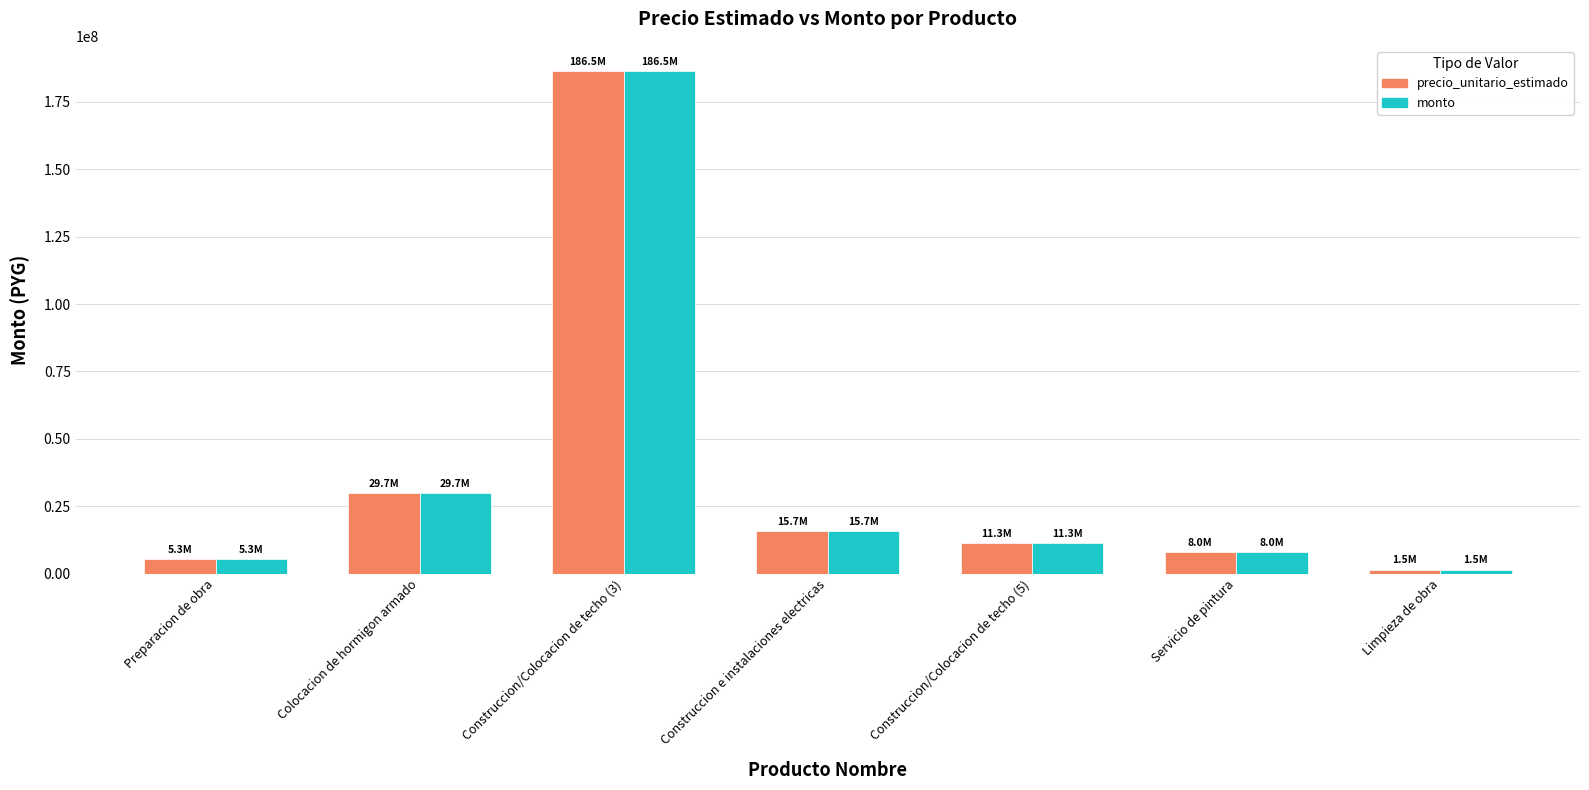

How many data points in monto are less than 11280000?

3